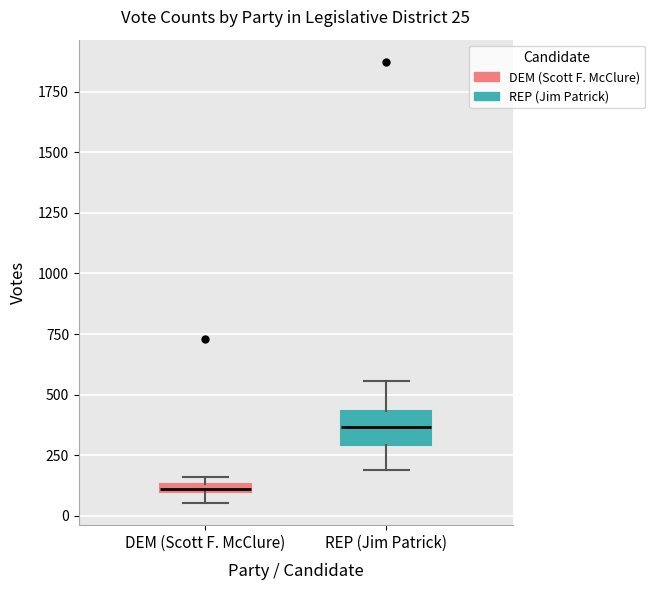

Which box is the tallest, from its lower edge to its upper edge?

REP (Jim Patrick)